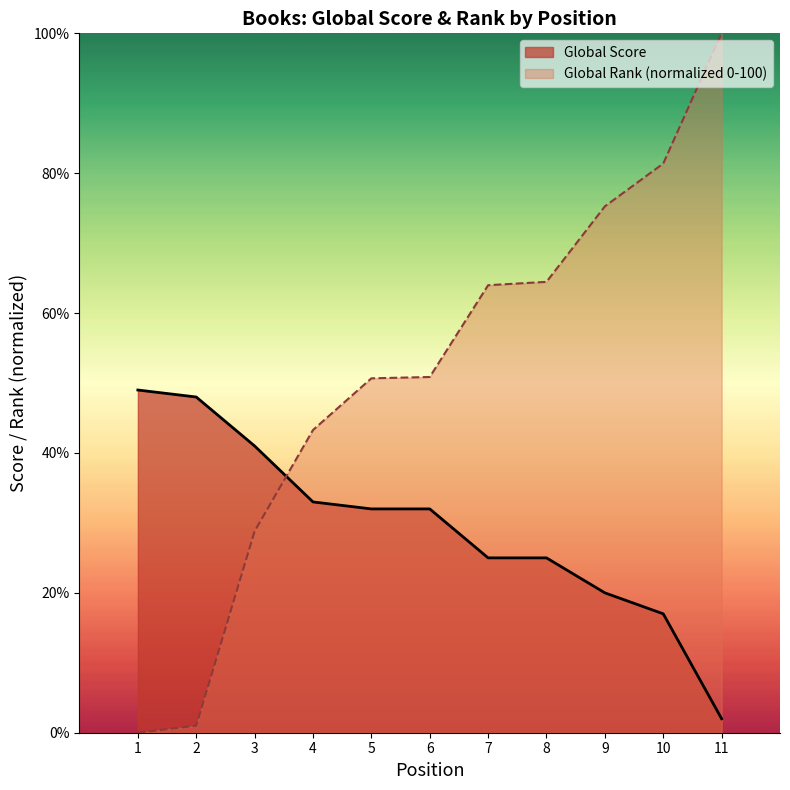

What are all the series names shown in the legend?

Global Score, Global Rank (normalized 0-100)